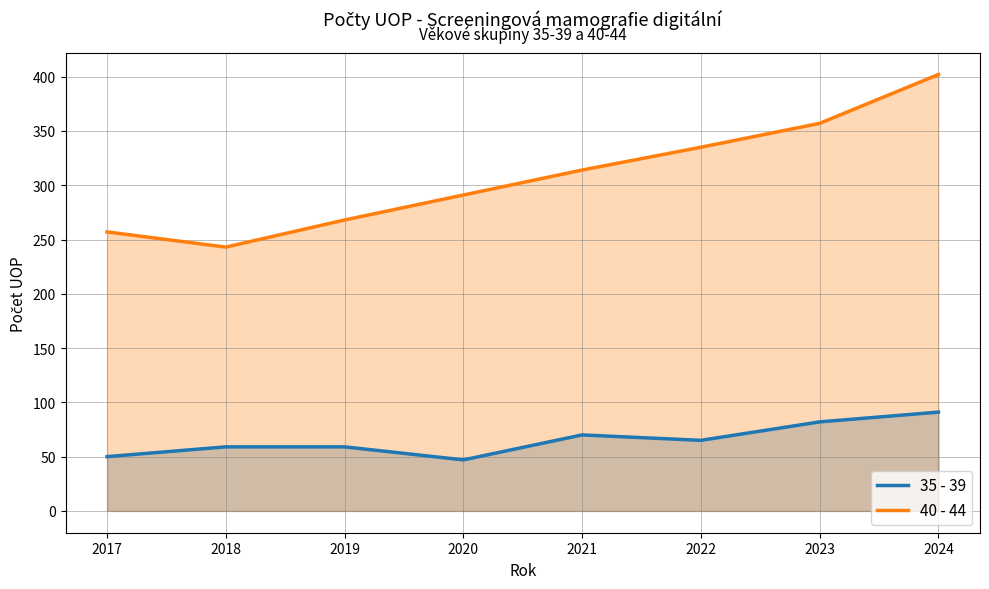

What is the difference between the highest and lowest values at 2017?

207